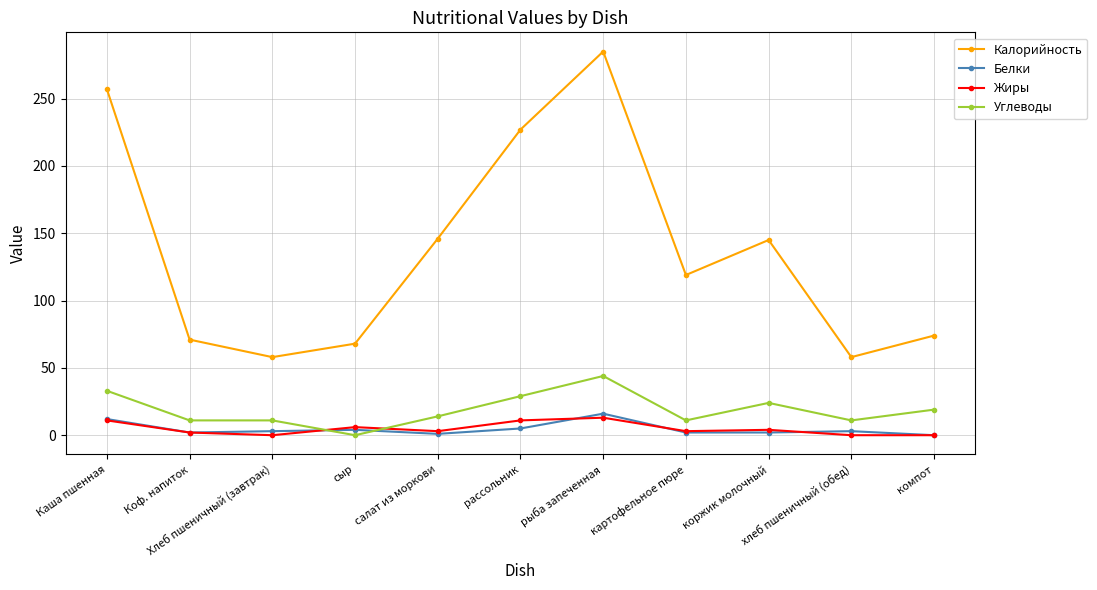

What are all the series names shown in the legend?

Калорийность, Белки, Жиры, Углеводы